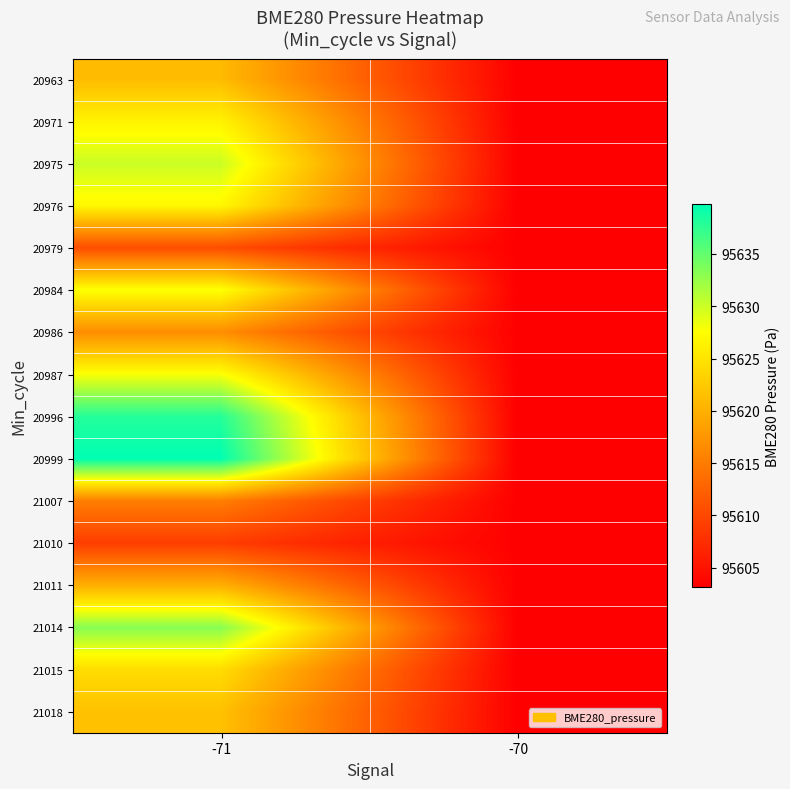

How many series are shown in this chart?

16